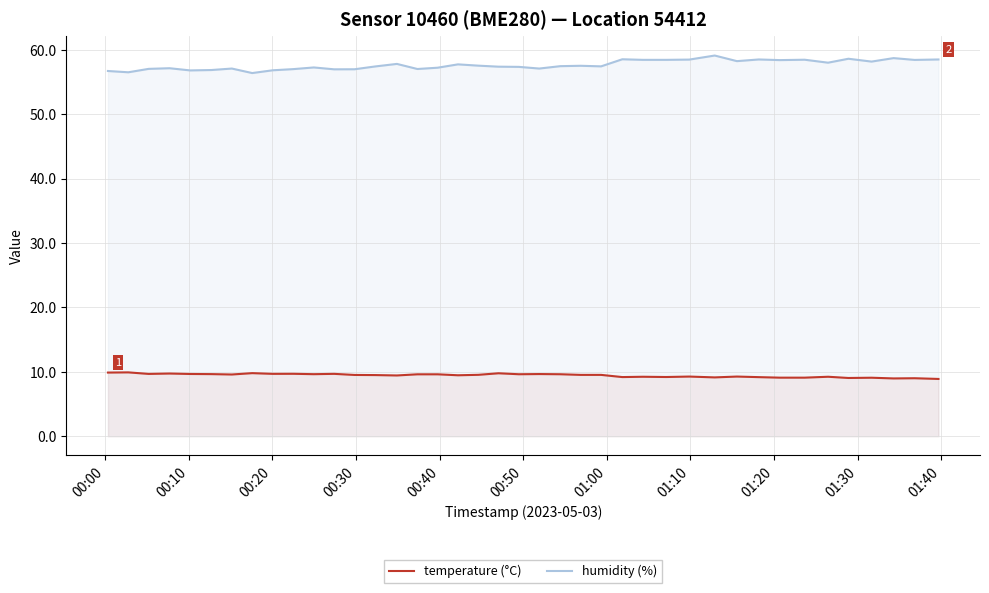

Which series has the largest total across all categories?

humidity (%)